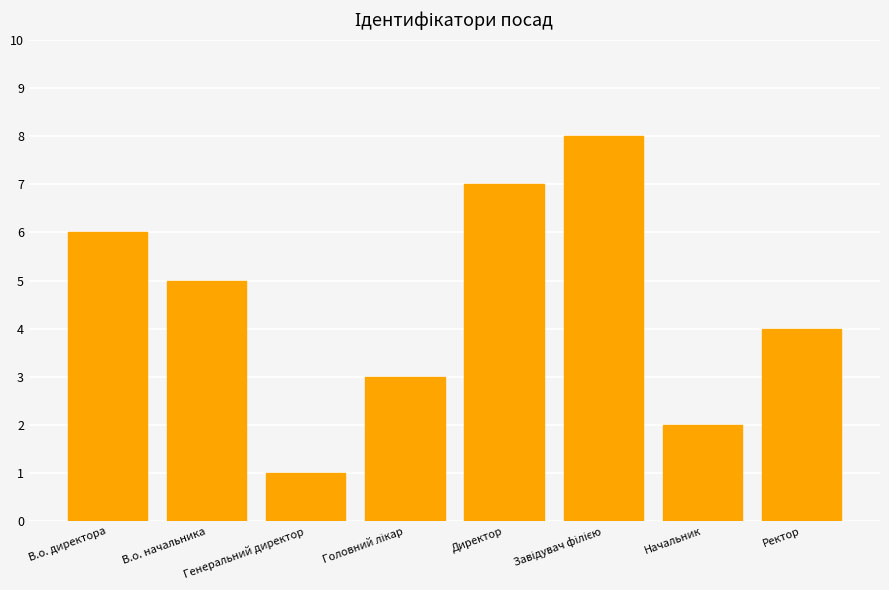

Reading left to right, transcribe all the data shown in this chart.

6	5	1	3	7	8	2	4